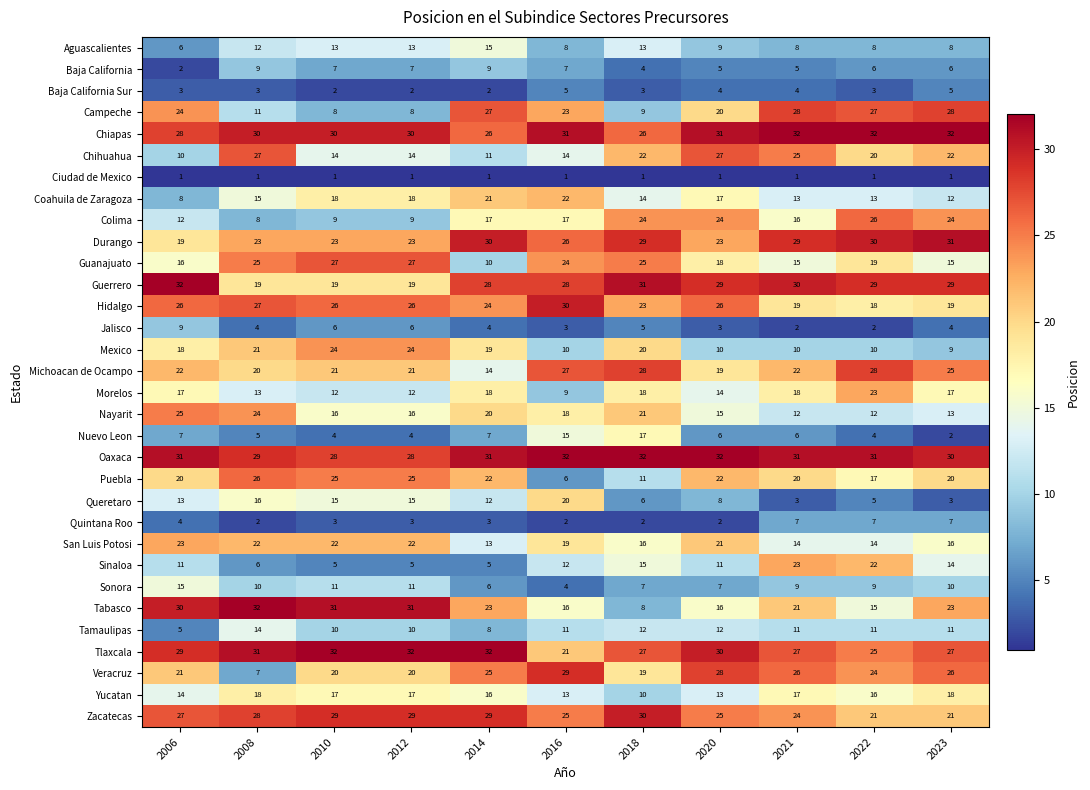

Which series has the largest range (max minus min)?

Tabasco